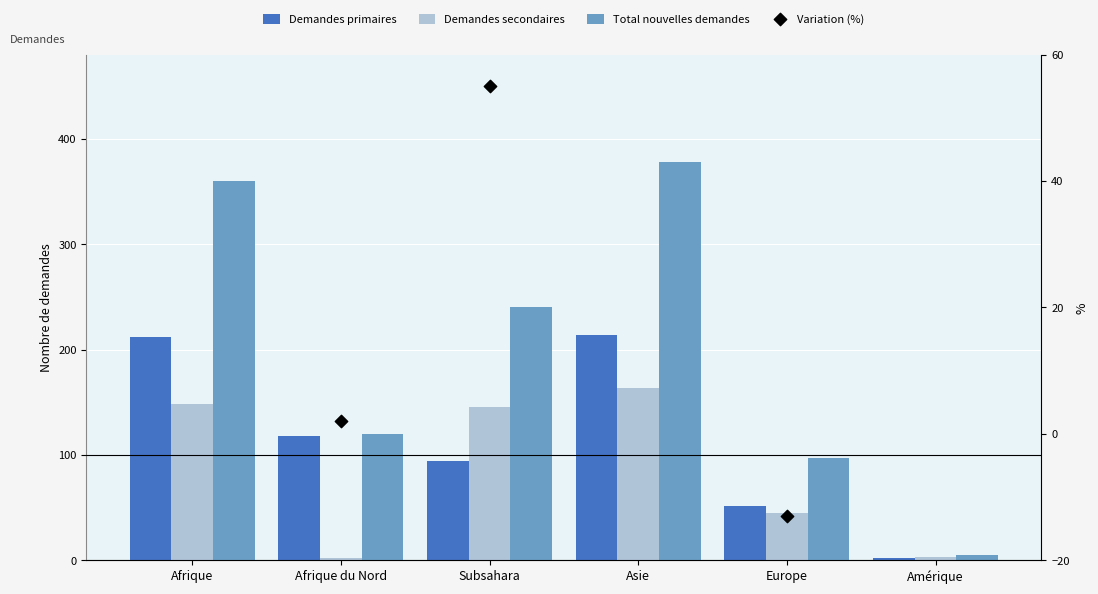

At how many categories does at least one series exceed 363?

1